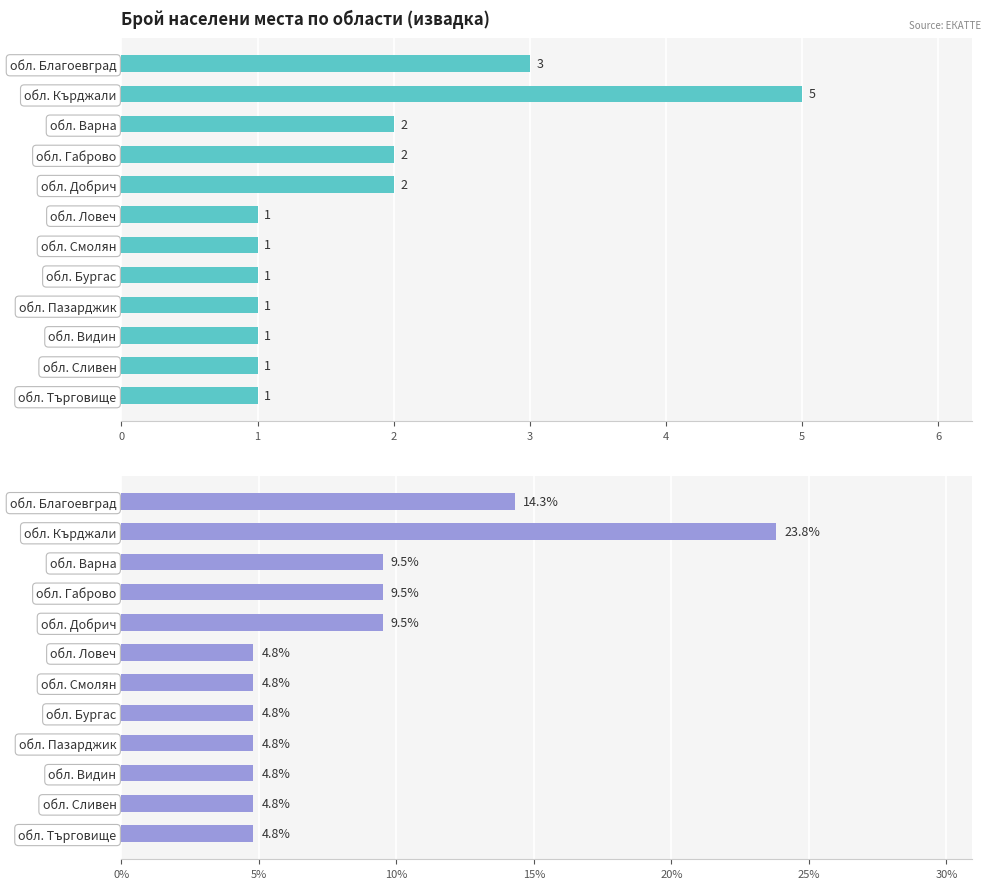

What is the average value of the % от извадката series?

8.3